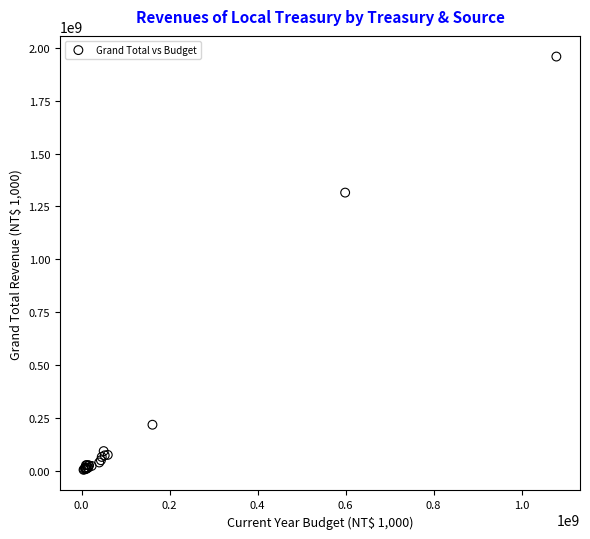

What Y value in the scatter plot is closest to 981726633?

1315559515